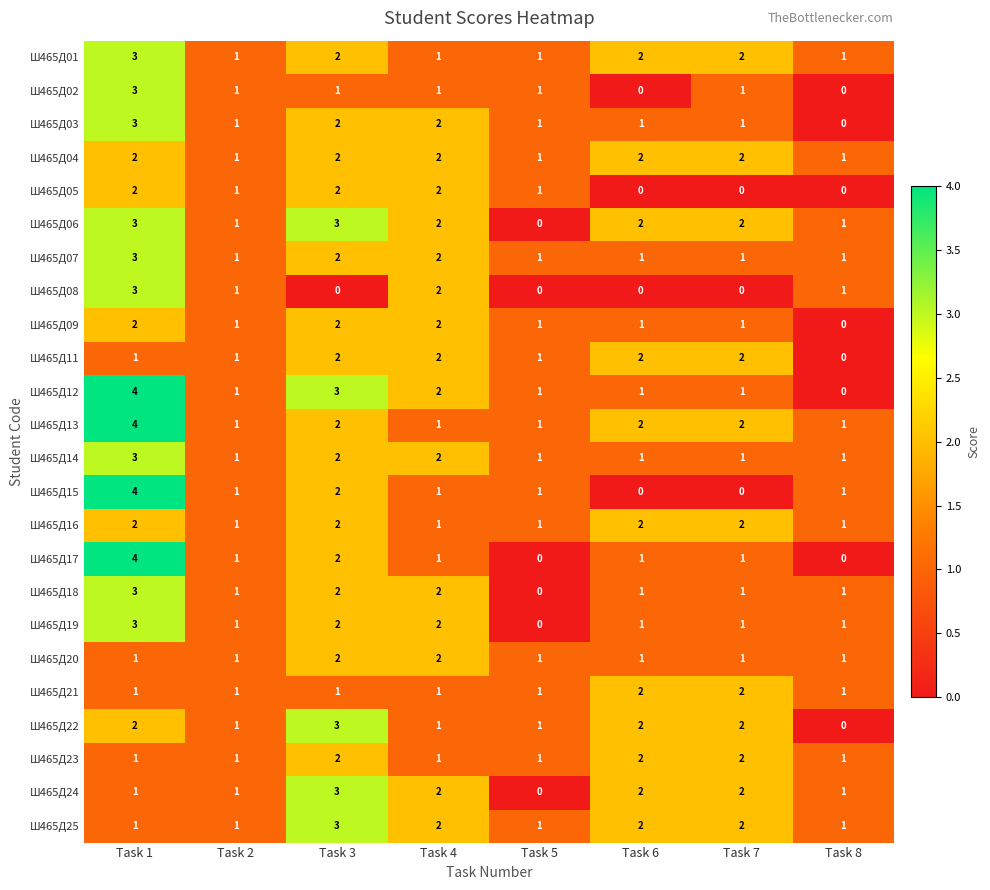

At which category is the sum across all series the highest?

Task 1